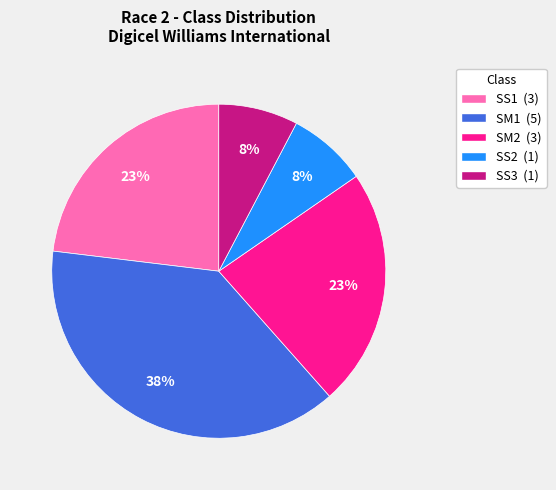

Is there any slice that represents more than half of the pie?

No